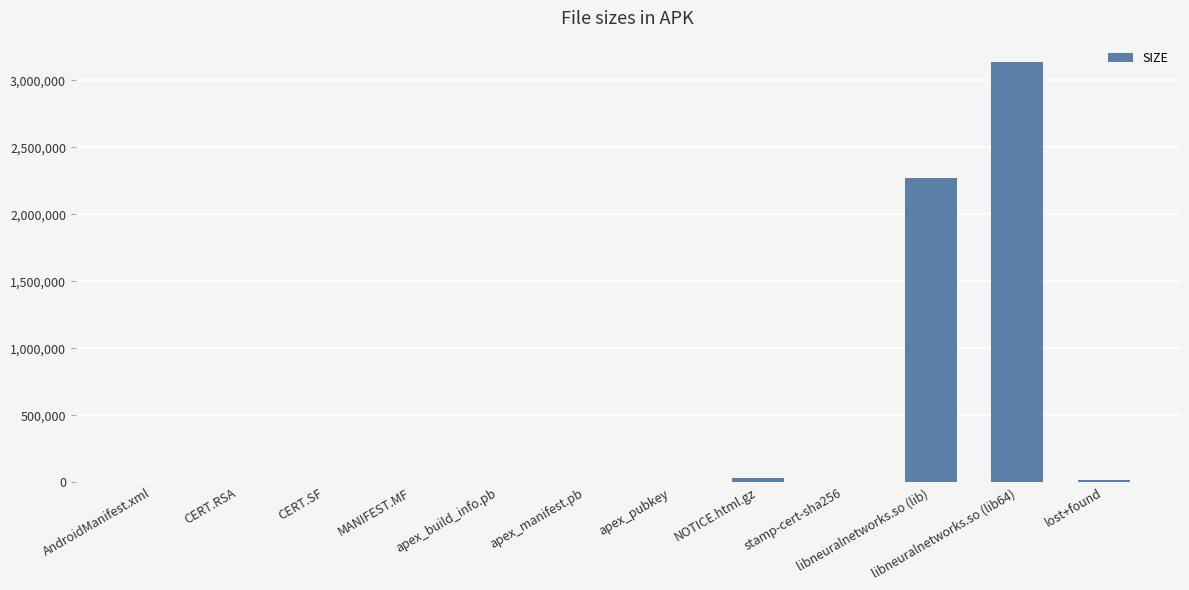

Which label corresponds to the largest value in the chart?

libneuralnetworks.so (lib64)